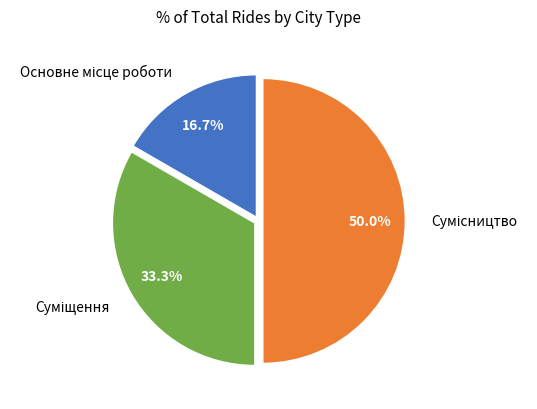

To the nearest percent, what is the average slice percentage?

33%